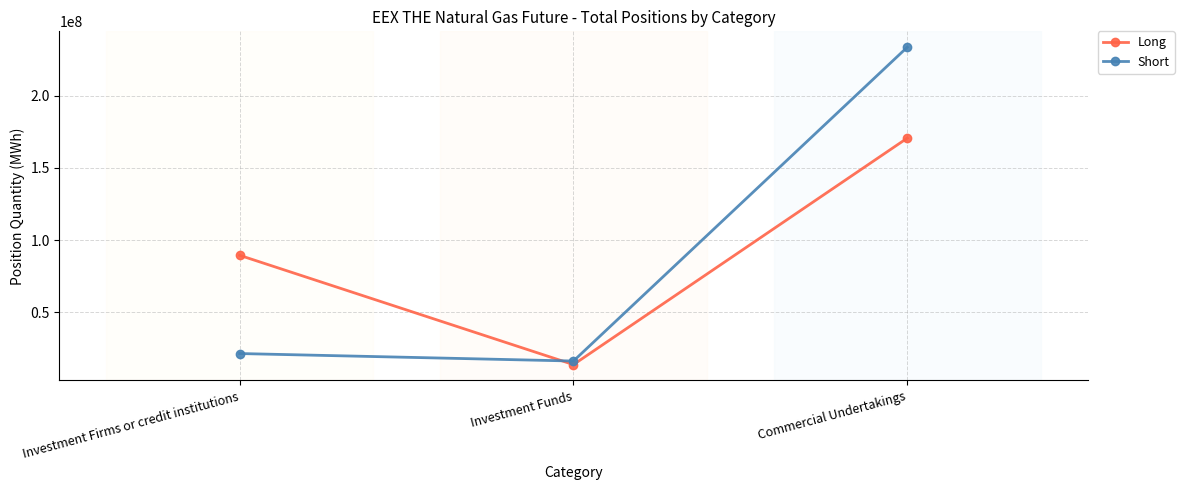

Which category has the lowest value in the Short series?

Investment Funds